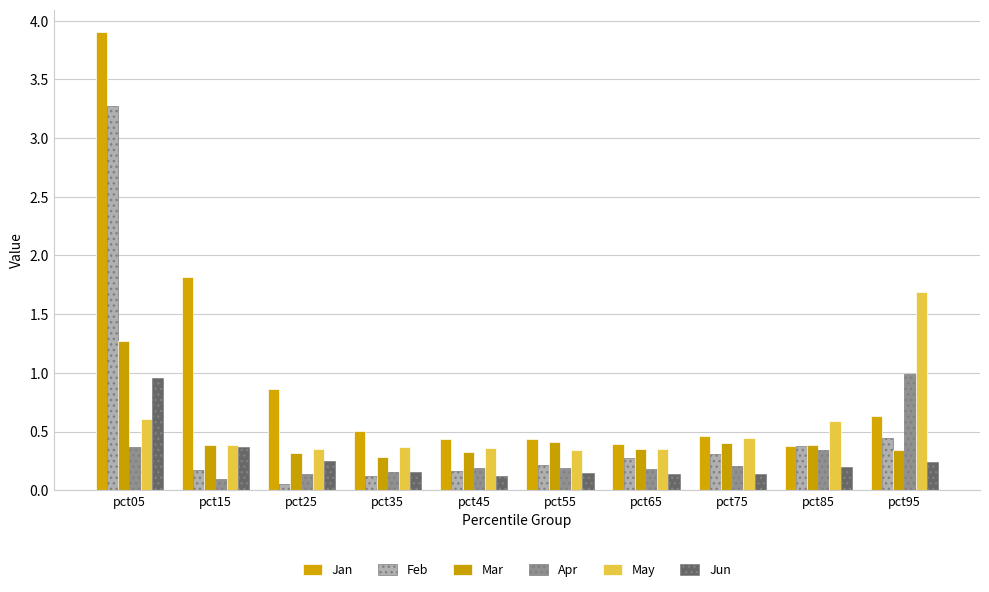

Reading left to right, transcribe all the data shown in this chart.

Jan: 3.9	1.8	0.9	0.5	0.4	0.4	0.4	0.5	0.4	0.6
Feb: 3.3	0.2	0.1	0.1	0.2	0.2	0.3	0.3	0.4	0.4
Mar: 1.3	0.4	0.3	0.3	0.3	0.4	0.4	0.4	0.4	0.3
Apr: 0.4	0.1	0.1	0.2	0.2	0.2	0.2	0.2	0.3	1.0
May: 0.6	0.4	0.4	0.4	0.4	0.3	0.4	0.4	0.6	1.7
Jun: 1.0	0.4	0.3	0.2	0.1	0.1	0.1	0.1	0.2	0.2